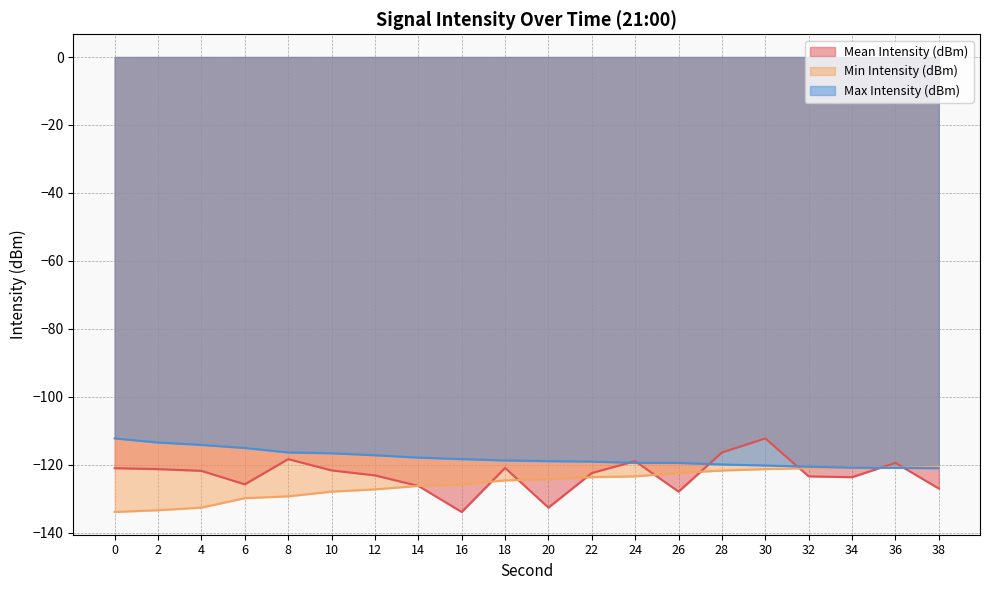

True or false: Mean Intensity (dBm) and Min Intensity (dBm) cross at least once.

True